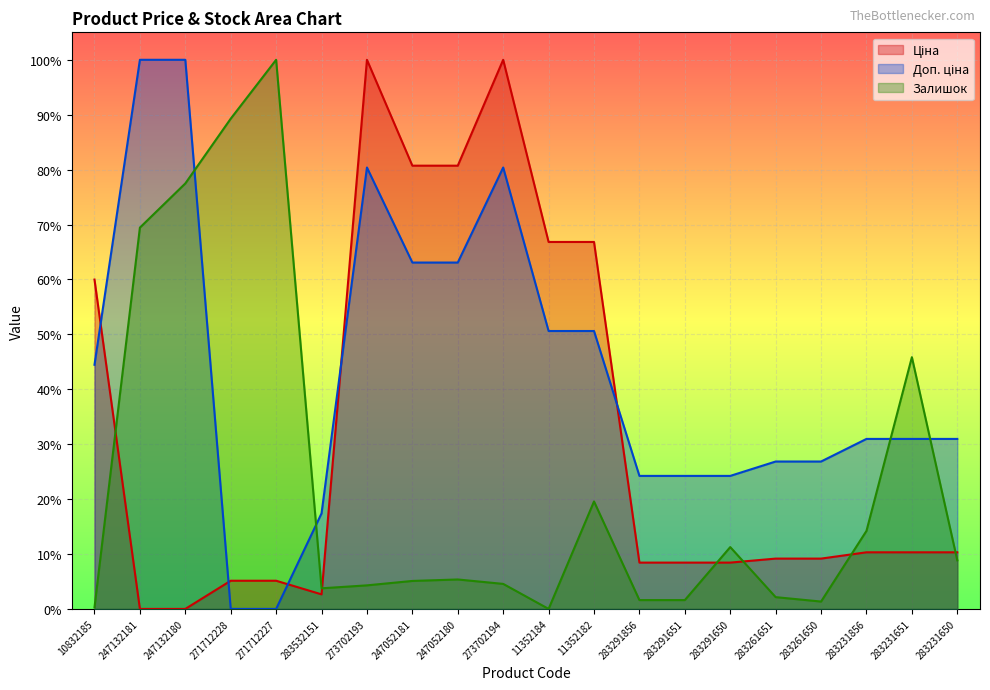

Which series ends up on top after the final intersection of Доп. ціна and Залишок?

Доп. ціна